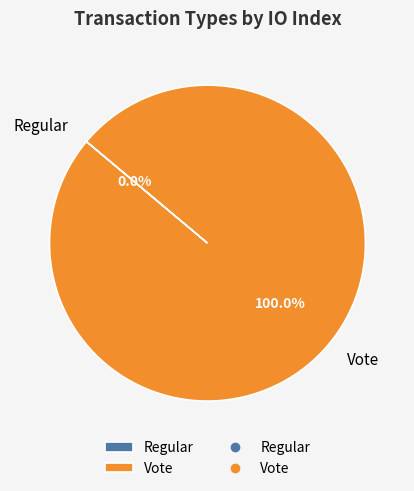

Between Regular and Vote, which is larger?

Vote